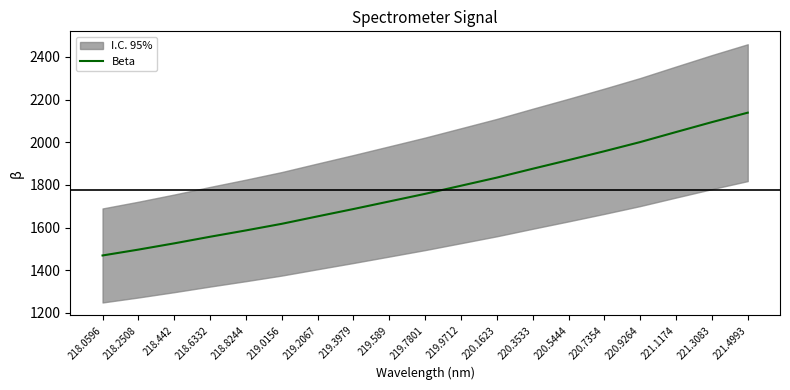

How many data points are less than 1758?

9